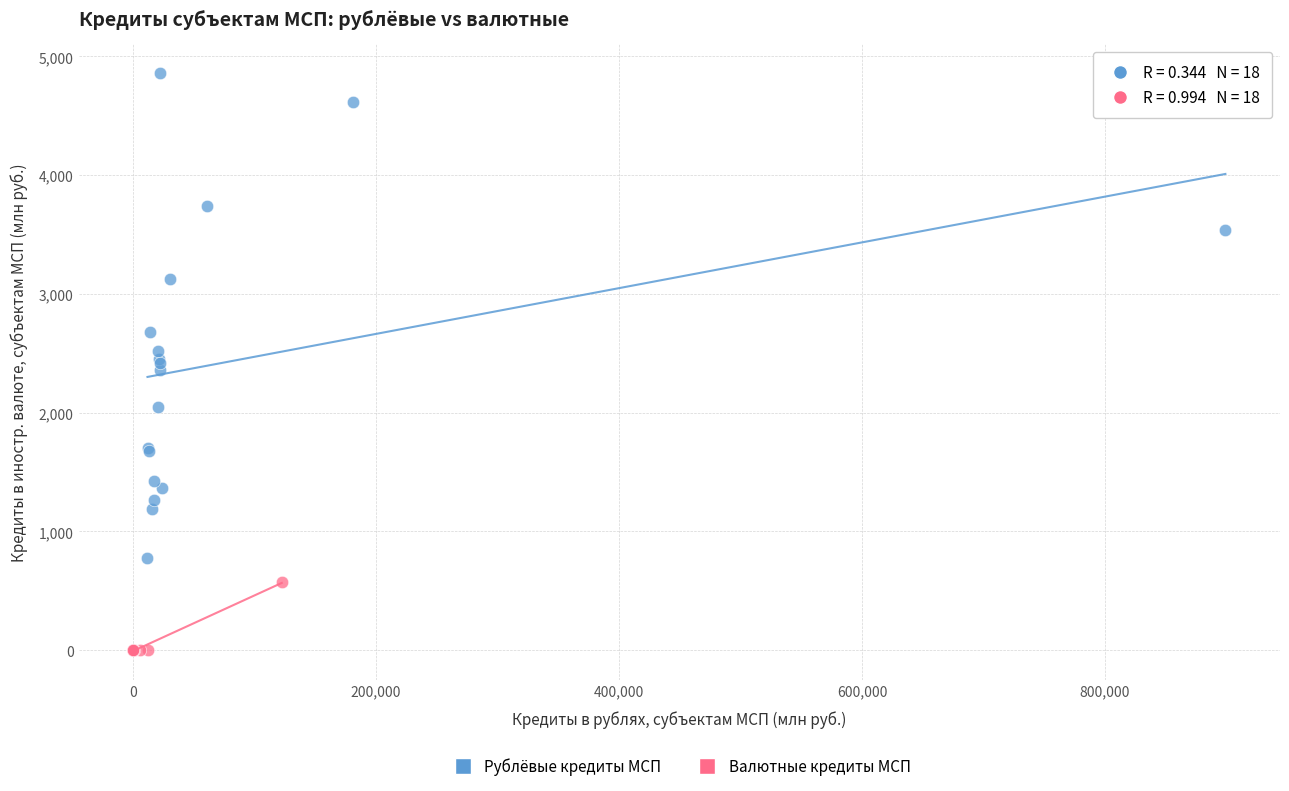

Which series has the widest spread of Y values?

Рублёвые кредиты МСП